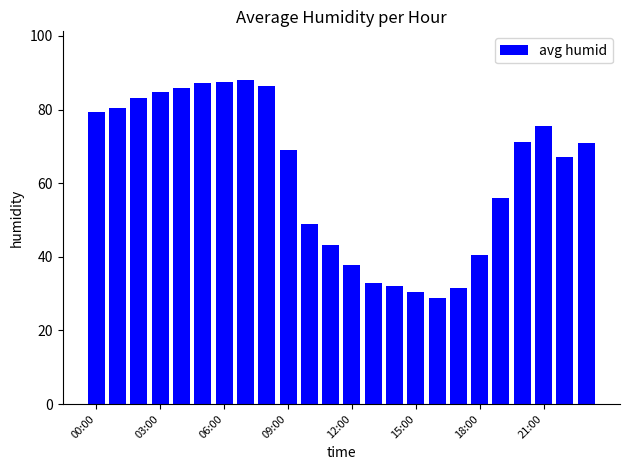

What is the minimum value shown in the chart?

28.7